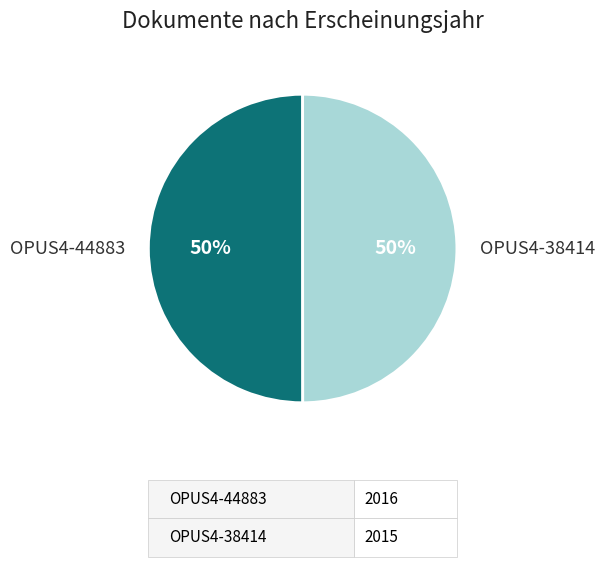

Is the sum of OPUS4-38414 and OPUS4-44883 greater than half?

Yes